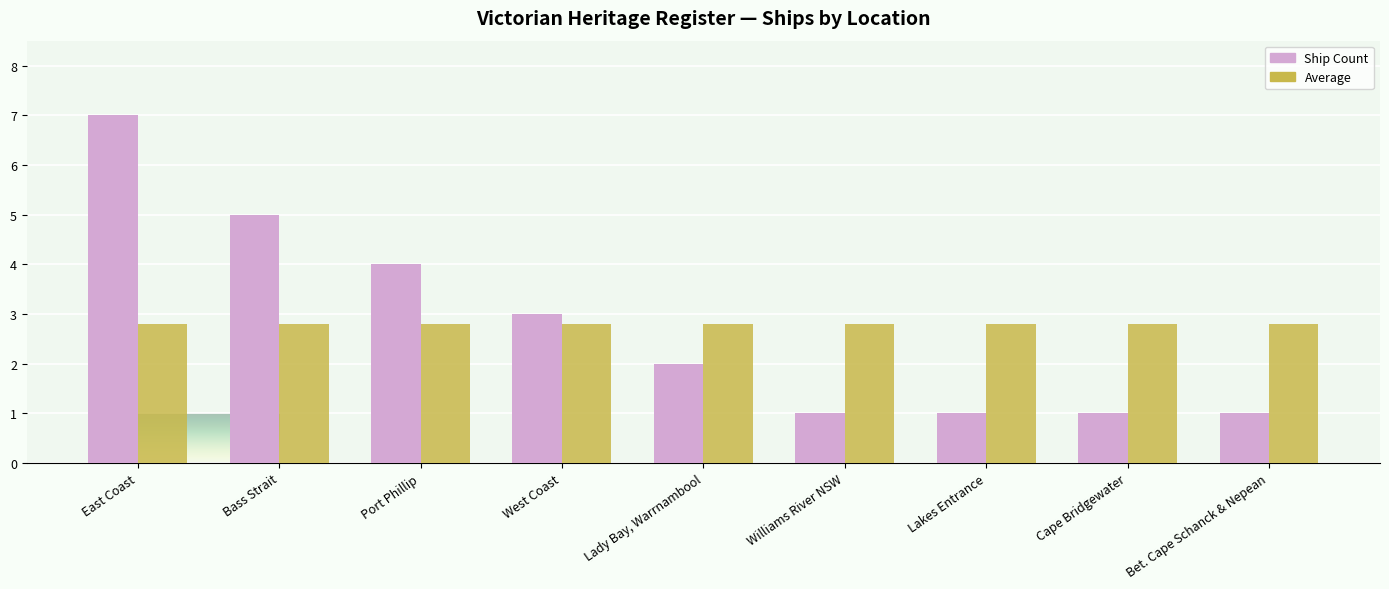

What is the label of the 4th bar from the left?

West Coast